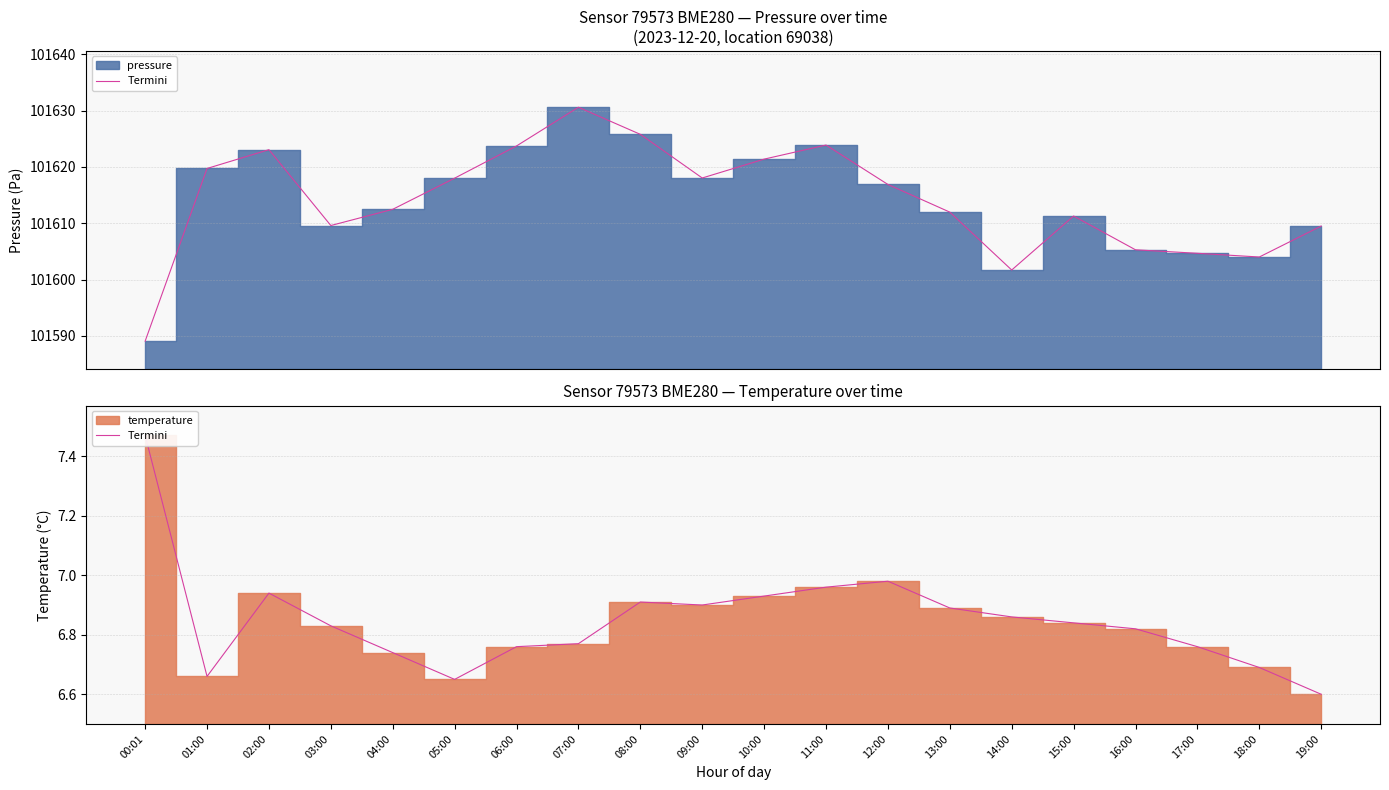

At which category does the chart reach its minimum across all series?

19:00